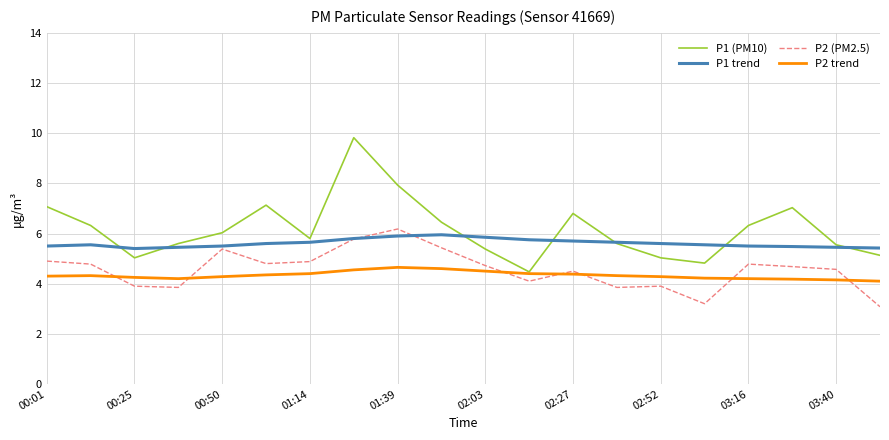

What is the minimum value for P2 (PM2.5)?

3.1